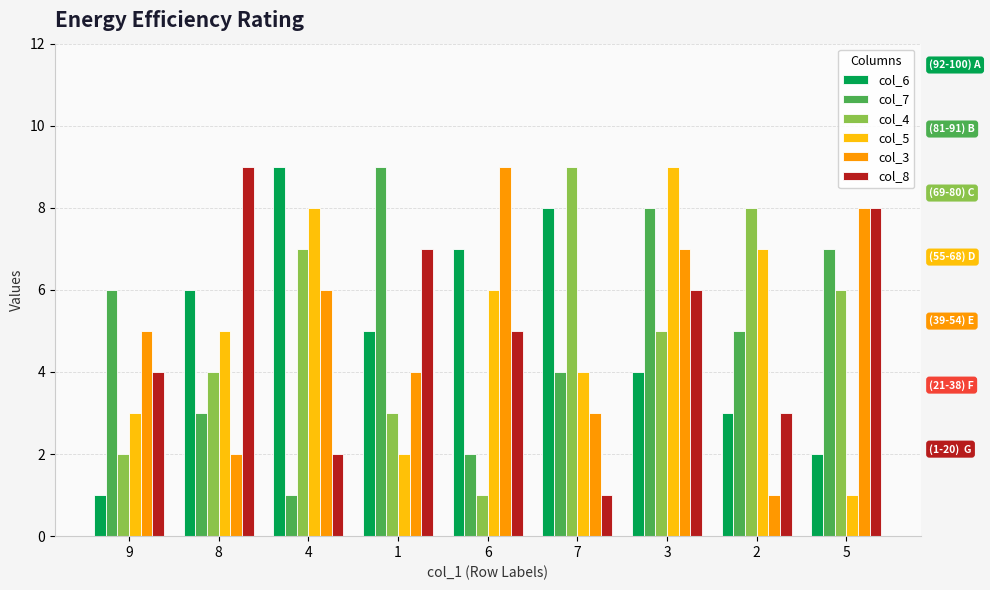

At which label does col_6 first exceed 5?

8